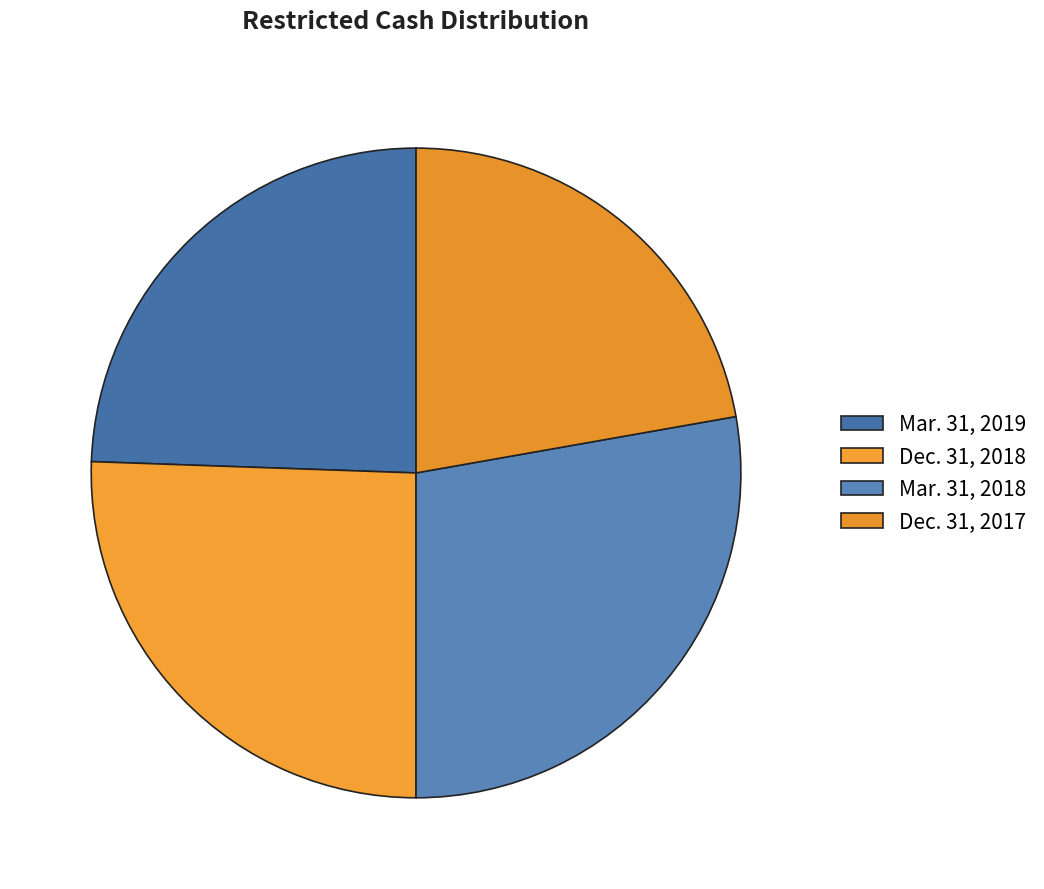

How many segments does this pie chart have?

4